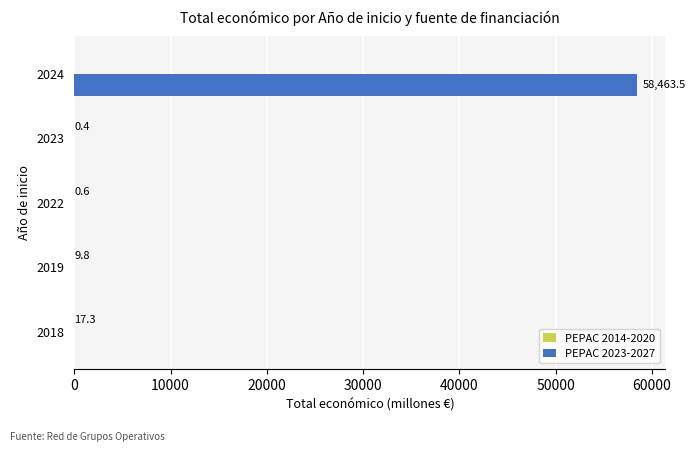

At which category is the sum across all series the highest?

2024